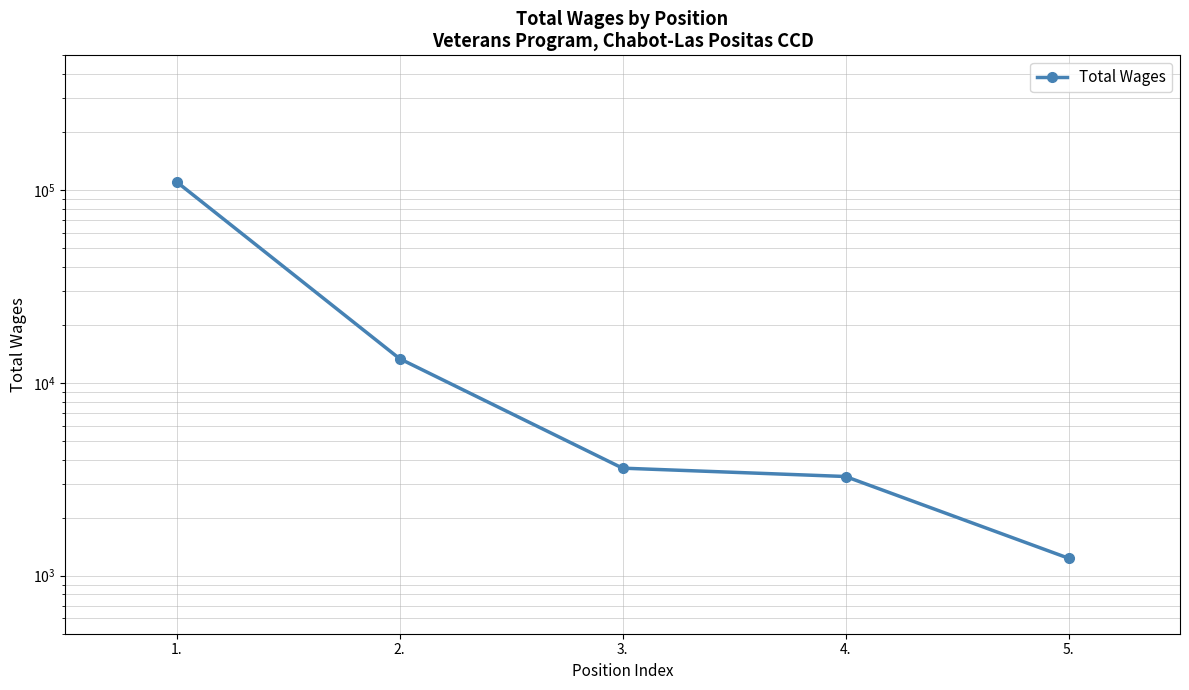

What is the ratio of the value at 1. to the value at 5.?

89.6